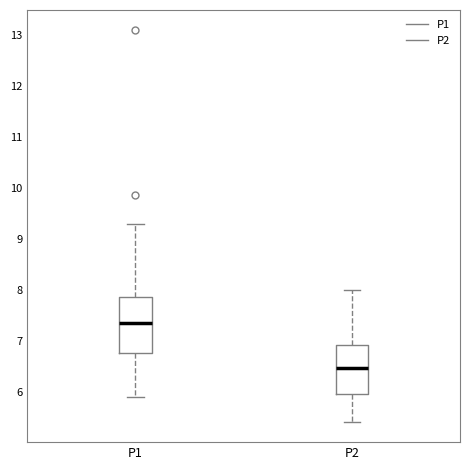

Where does the lower whisker of the box for P1 end on the y-axis? The values are not printed on the chart, so give them approximately, as read against the axis.

5.9